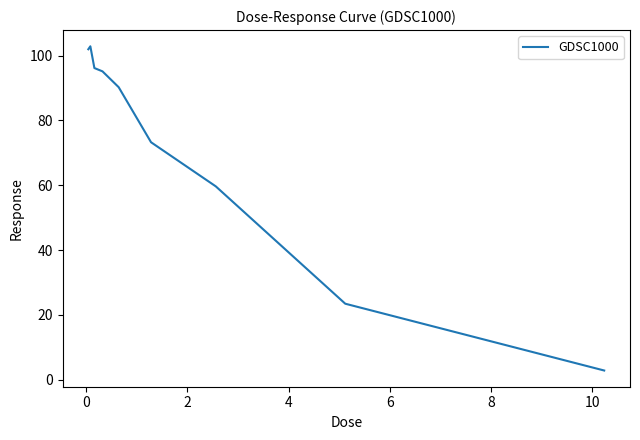

What is the smallest value displayed?

2.8